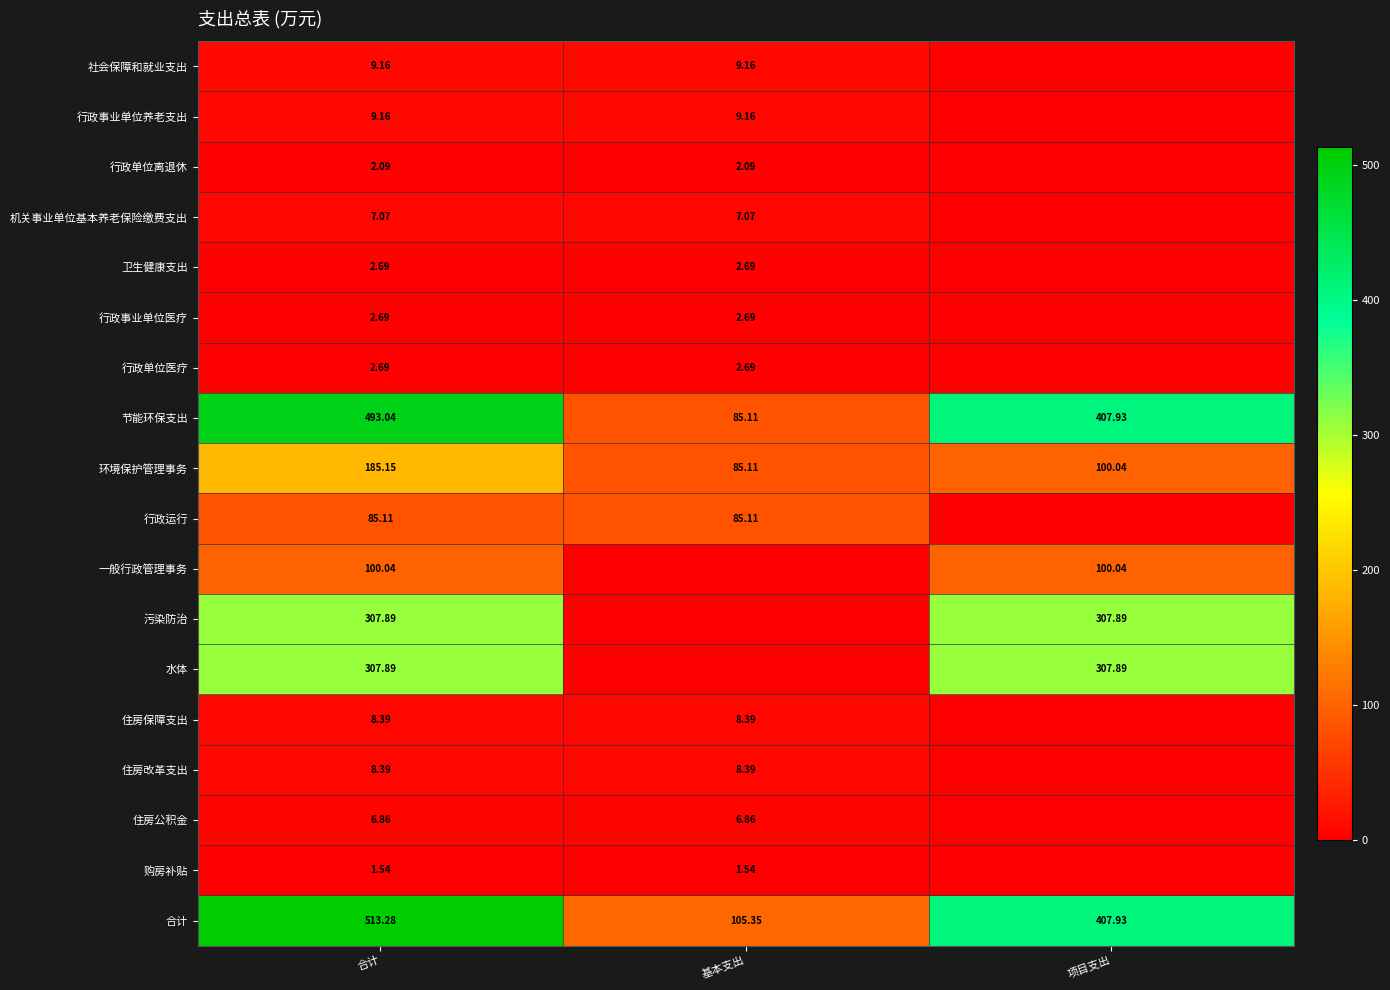

Is the value of 卫生健康支出 at 项目支出 greater than the value of 环境保护管理事务 at 合计?

No